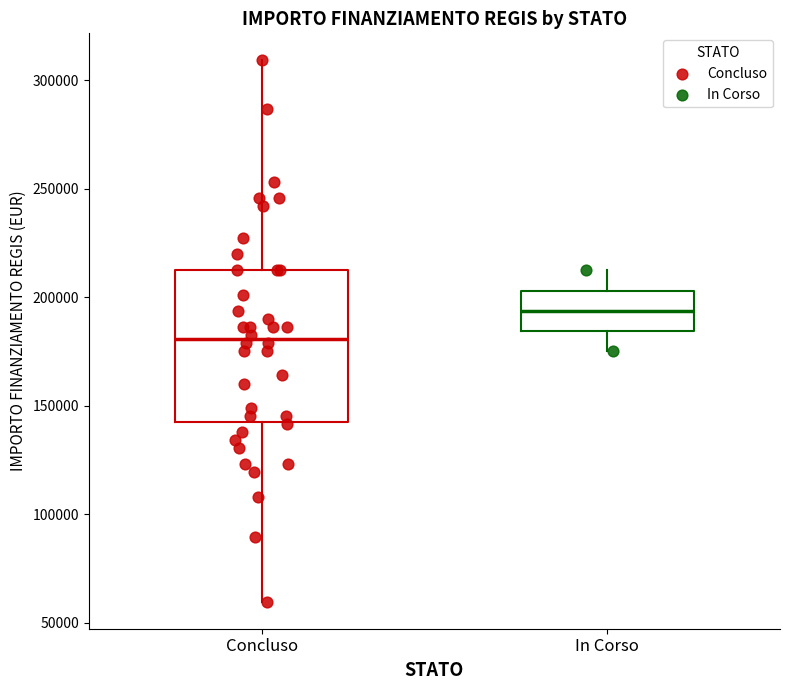

Which box's median line is the lowest?

Concluso